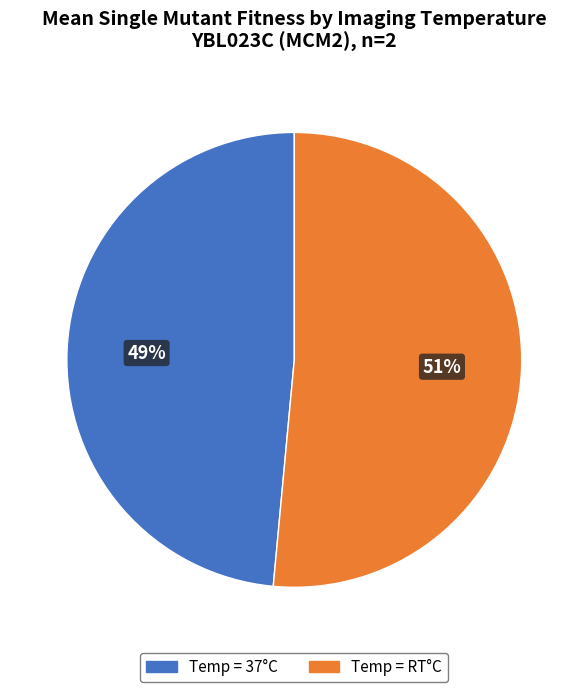

To the nearest percent, what is the average slice percentage?

50%